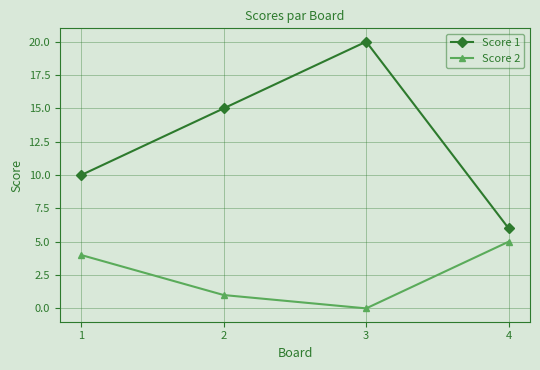

True or false: Score 1 and Score 2 intersect in this chart.

False